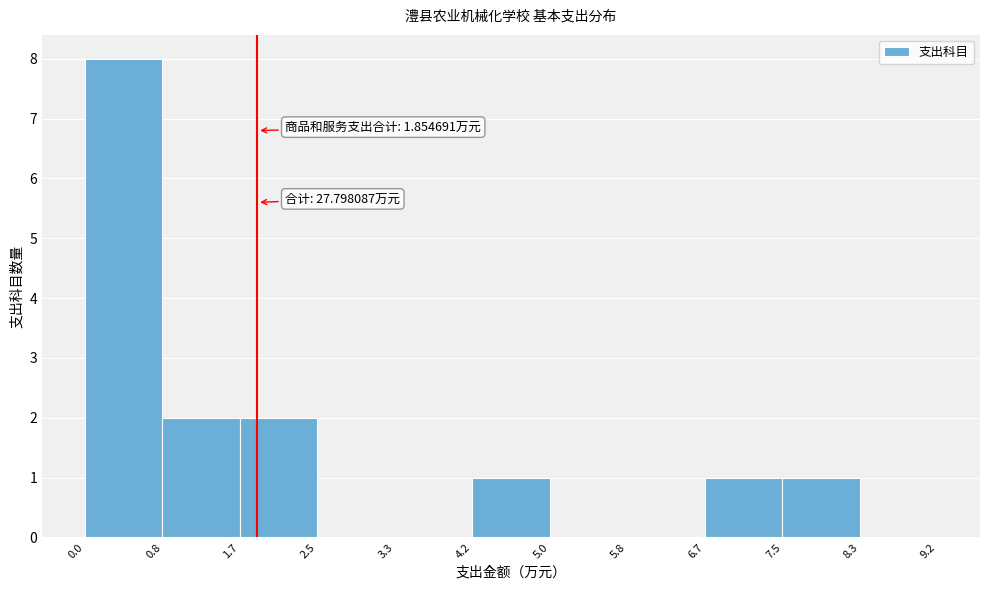

Over which range of the x-axis is the bar tallest?

0.0 to 0.8